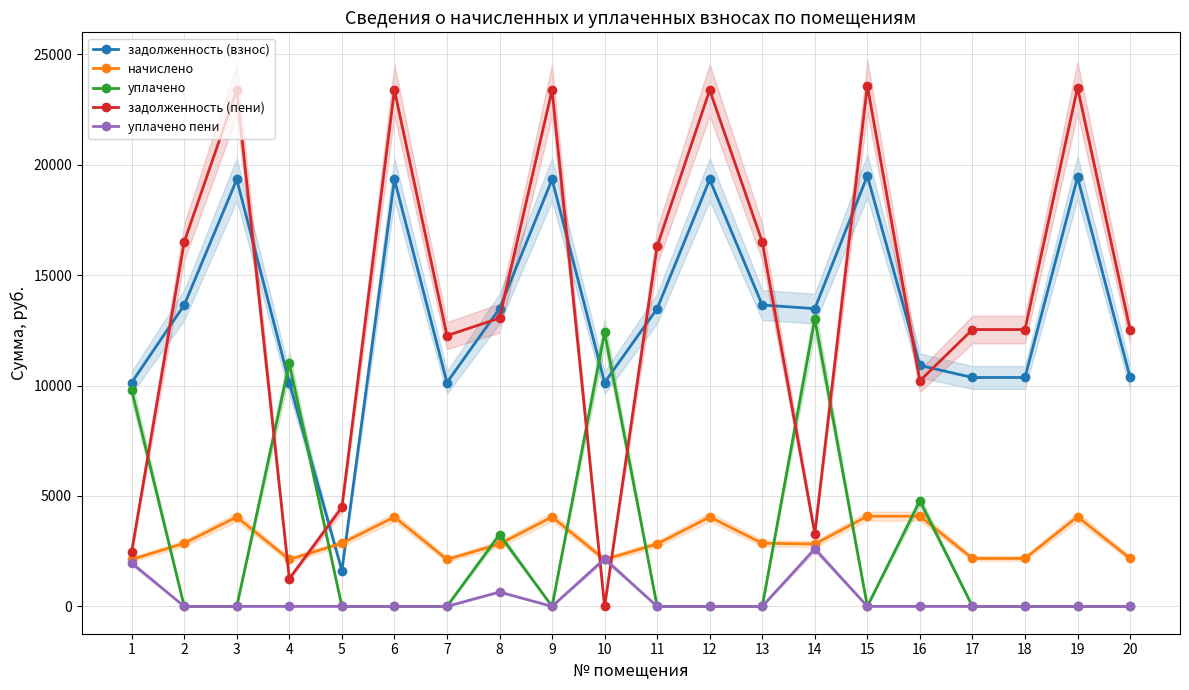

How many data points in начислено are less than 2857?

10